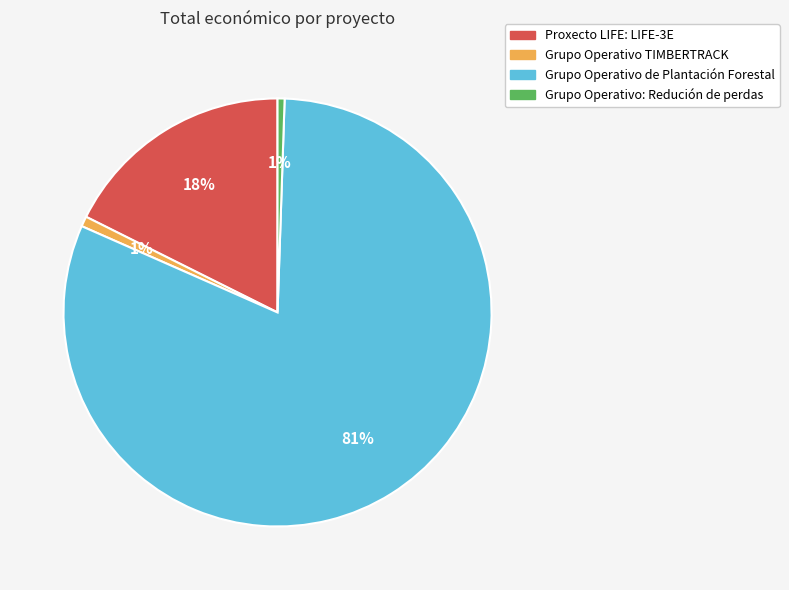

Between Grupo Operativo de Plantación Forestal and Grupo Operativo: Redución de perdas, which is larger?

Grupo Operativo de Plantación Forestal